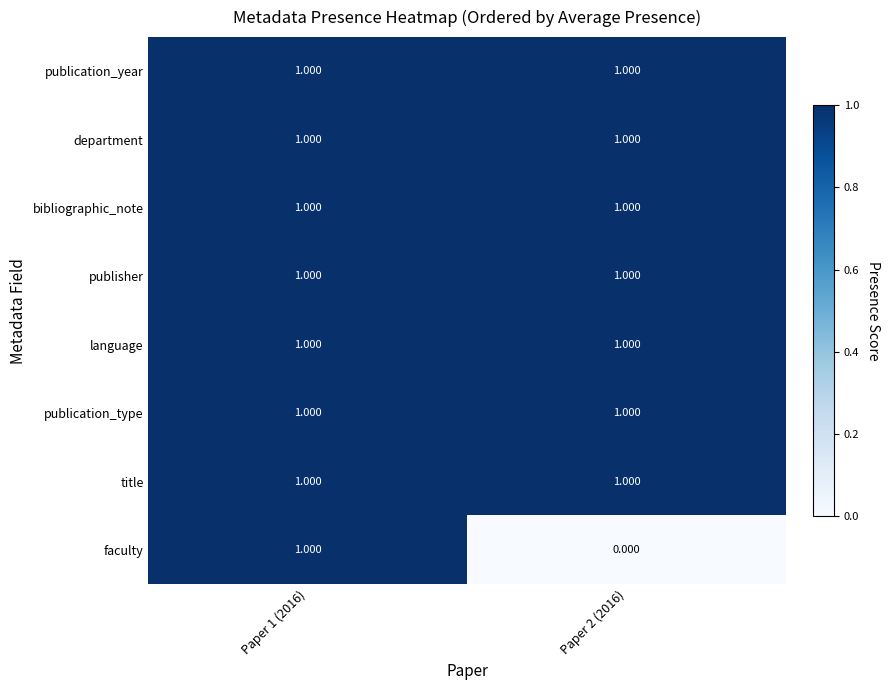

Between Paper 1 (2016) and Paper 2 (2016), which series saw the biggest shift?

faculty